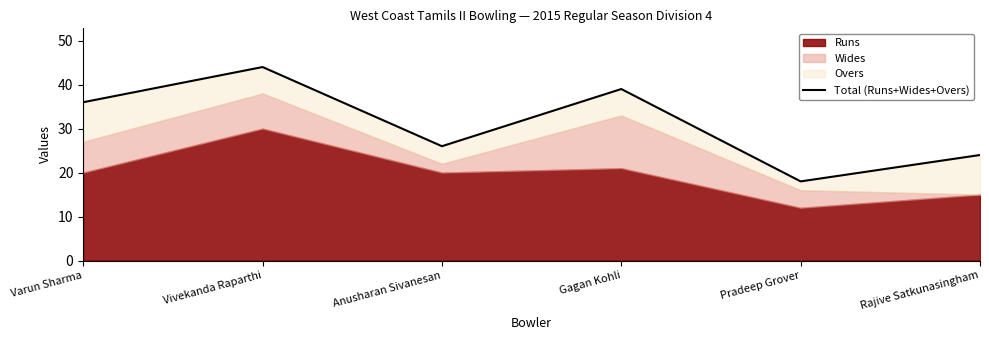

What position from the right is Varun Sharma?

6